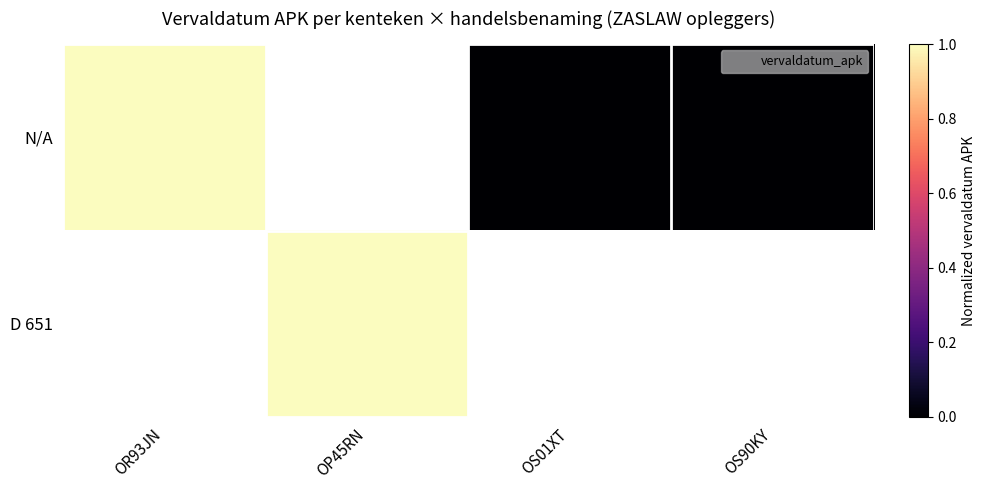

Is the value of N/A at OS01XT greater than the value of D 651 at OS01XT?

No